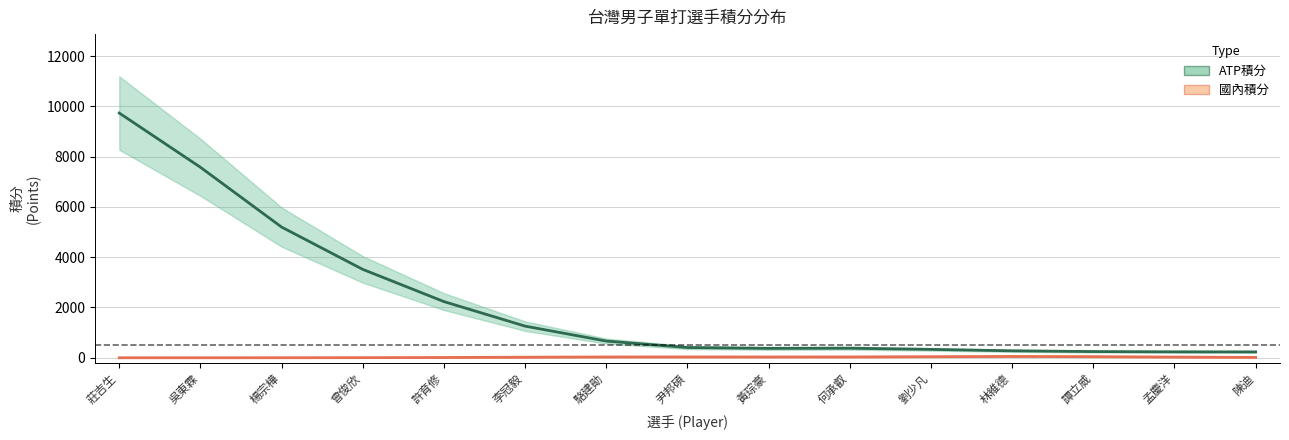

Does the chart display data point markers on the line(s)?

No